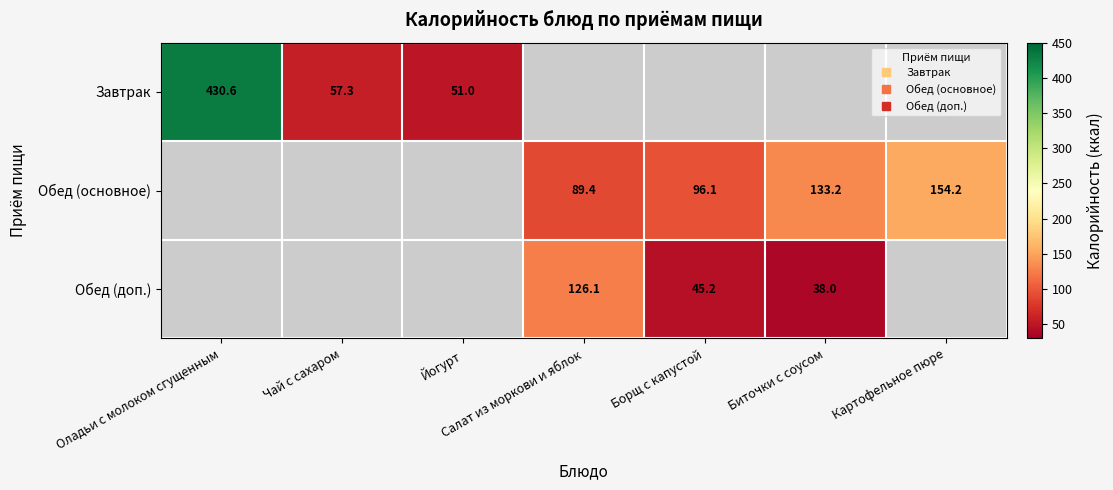

Which series changed the most between Оладьи с молоком сгущенным and Йогурт?

Завтрак